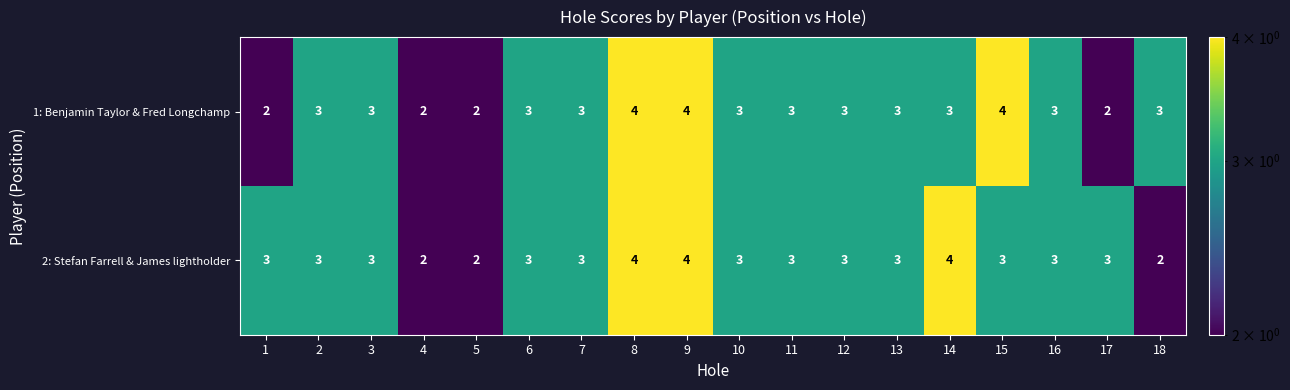

What is the greatest value displayed?

4